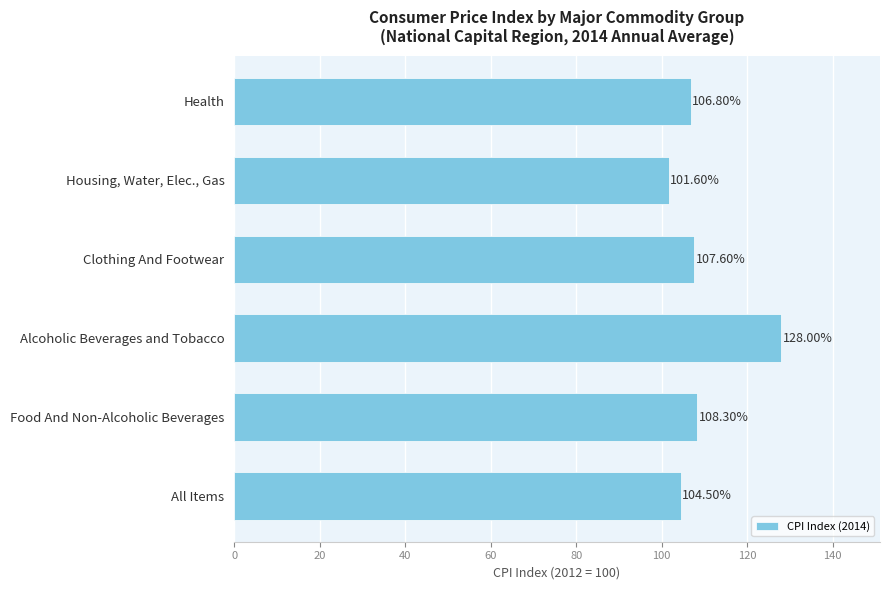

What is the change in value from Alcoholic Beverages and Tobacco to Health?

-21.2